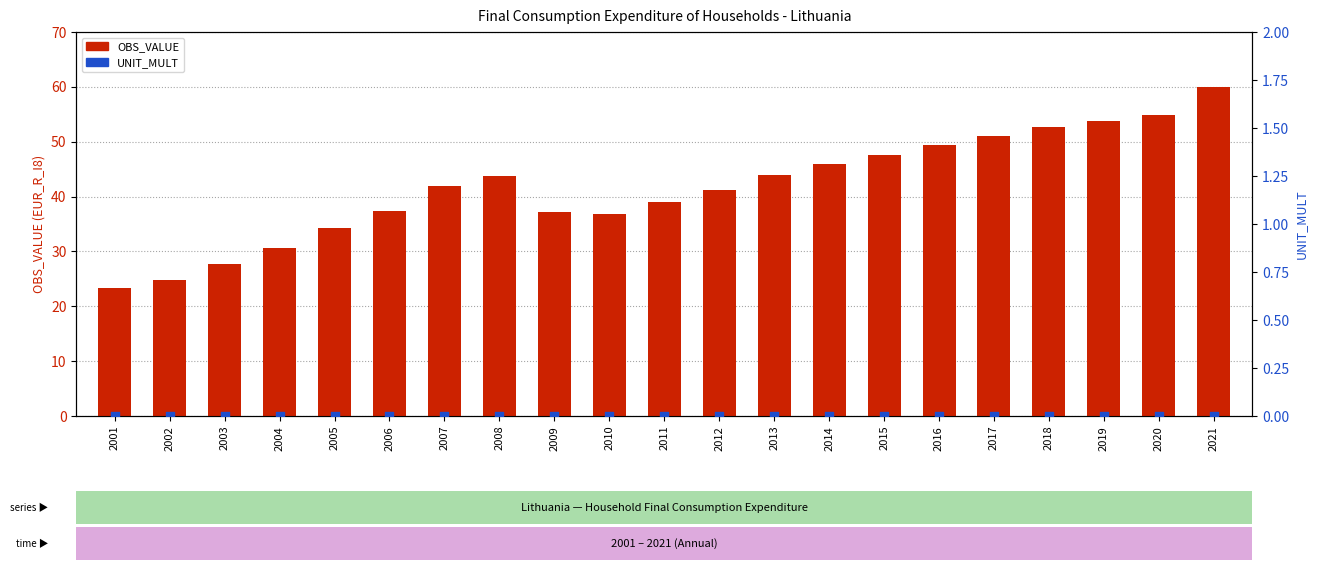

What are all the series names shown in the legend?

OBS_VALUE, UNIT_MULT